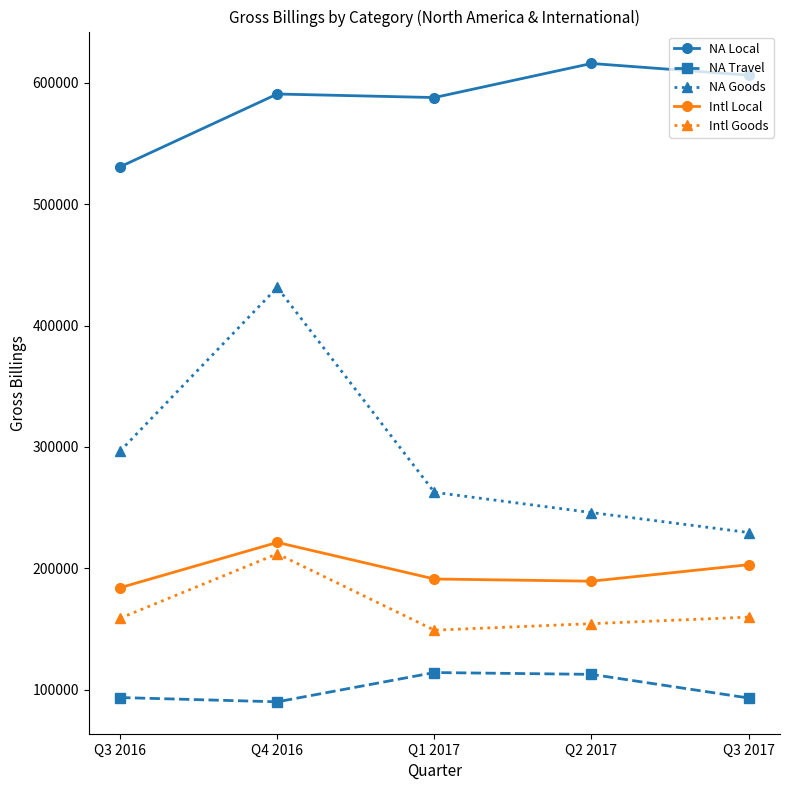

True or false: Intl Goods and Intl Local intersect in this chart.

False